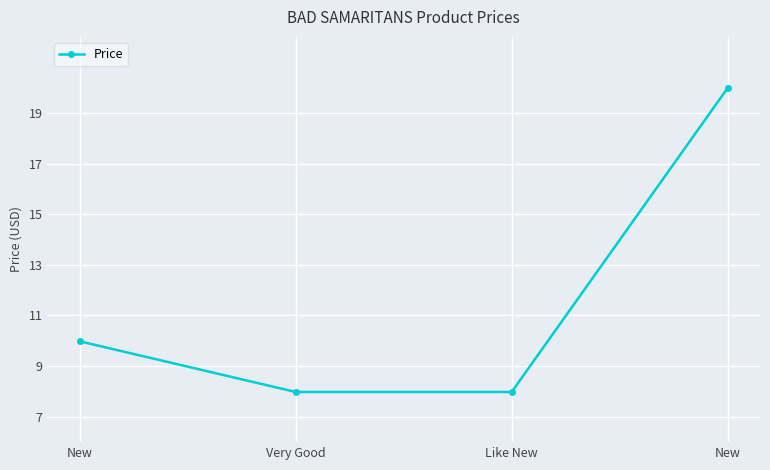

How many lines are shown in the chart?

1